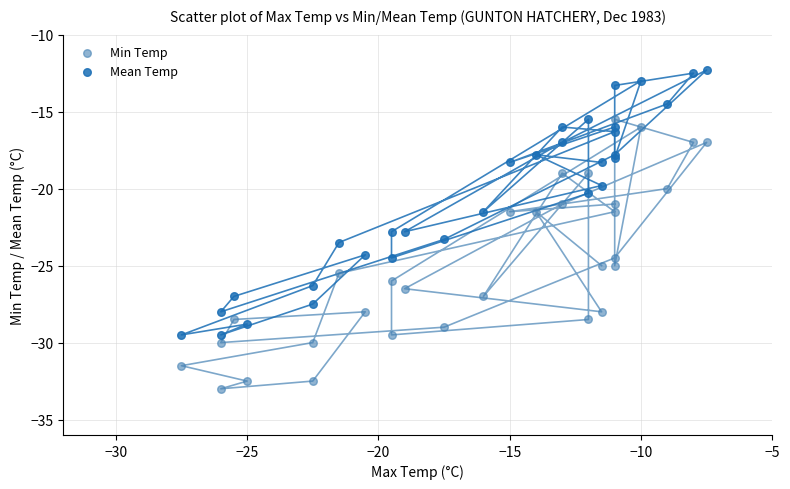

Which series has the widest spread of Y values?

Min Temp